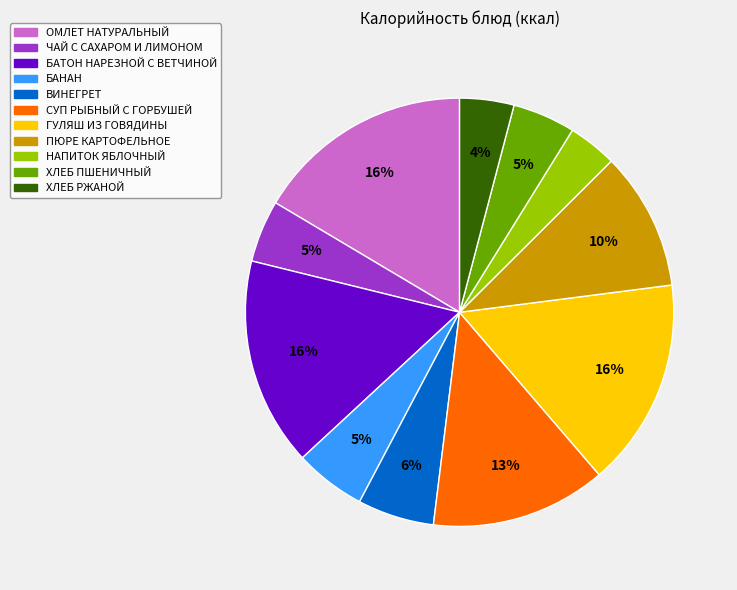

Combined, do БАТОН НАРЕЗНОЙ С ВЕТЧИНОЙ and НАПИТОК ЯБЛОЧНЫЙ account for over 50%?

No